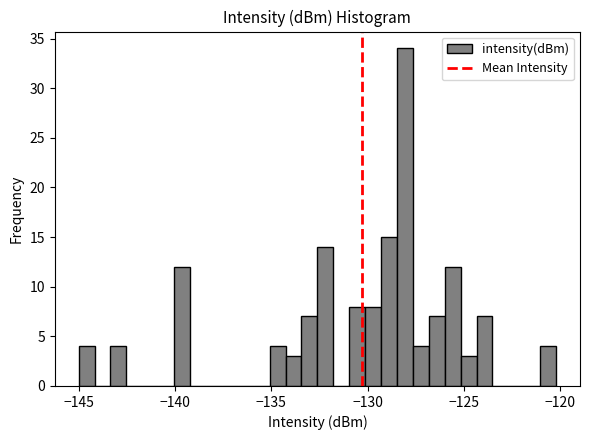

Read against the x-axis, roughly where is the centre of the tallest bar?

-128.0